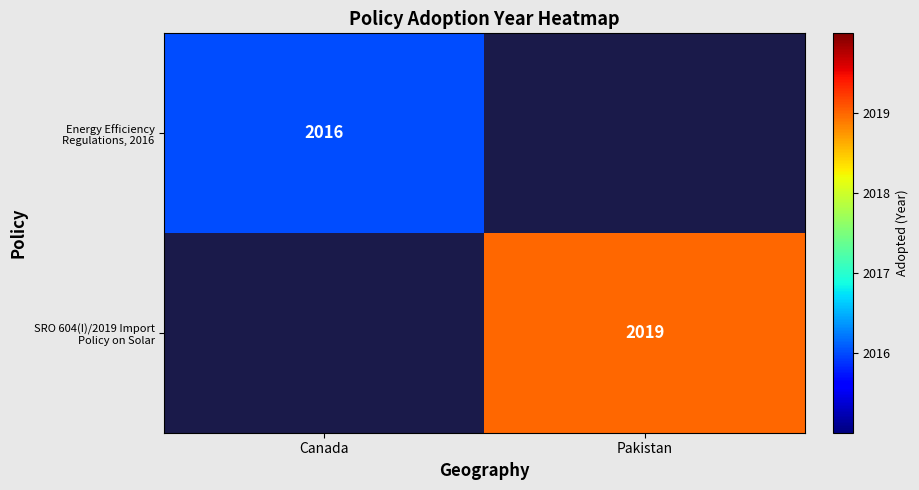

How many series are shown in this chart?

2